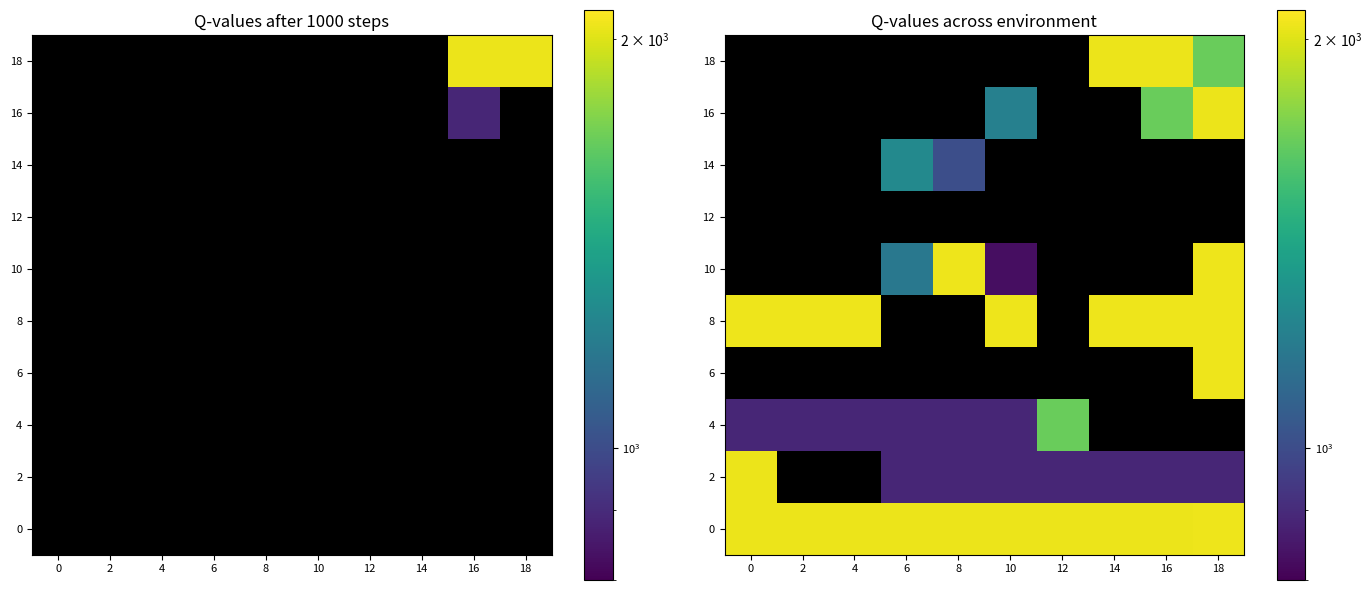

What is the greatest value displayed?

2051.0